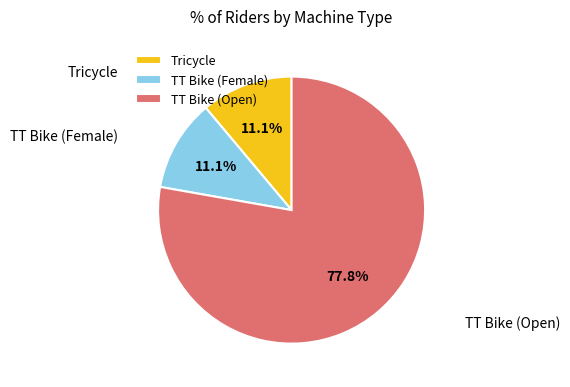

To the nearest percent, what is the difference between the largest and smallest slice percentages?

67%